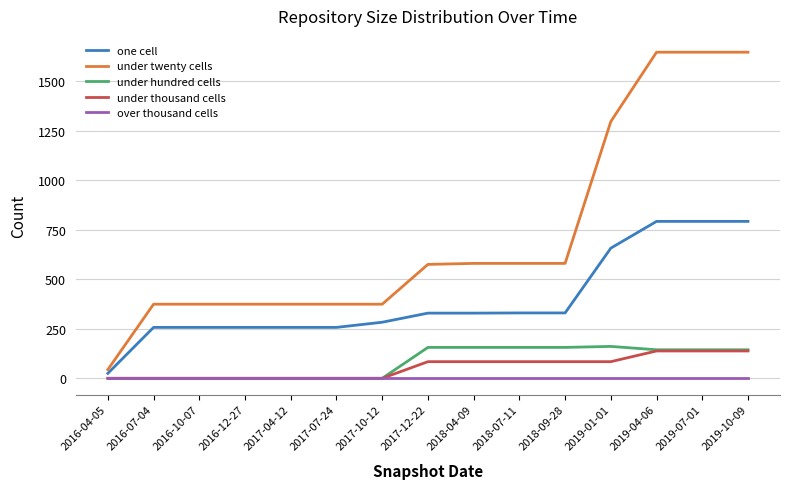

True or false: one cell and under hundred cells cross at least once.

False